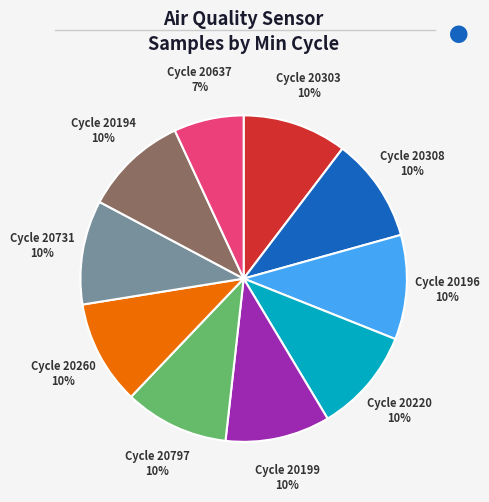

The Cycle 20194 slice represents 10% of the pie. True or false?

True